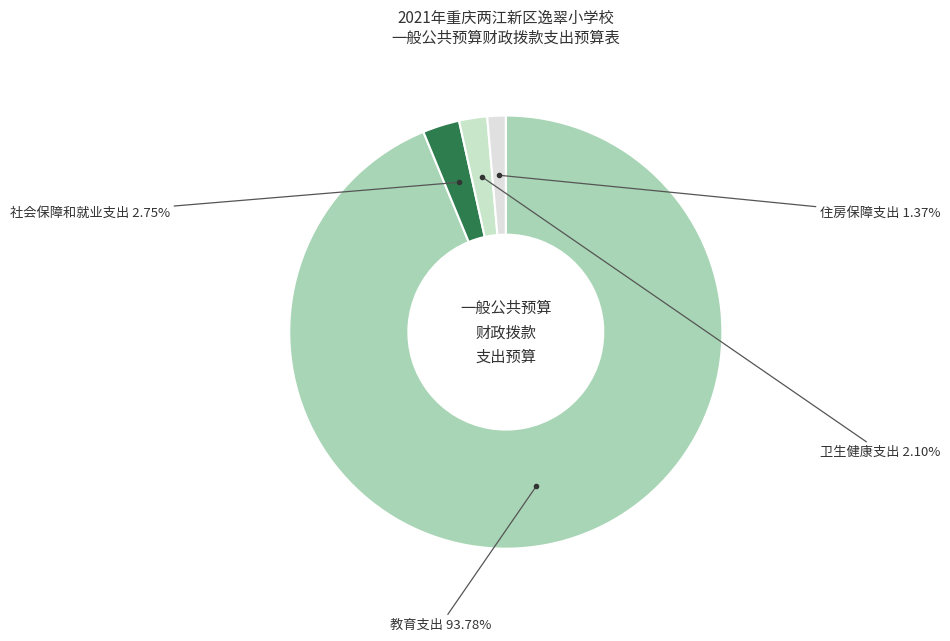

Rank the categories by value from highest to lowest.

教育支出, 社会保障和就业支出, 卫生健康支出, 住房保障支出